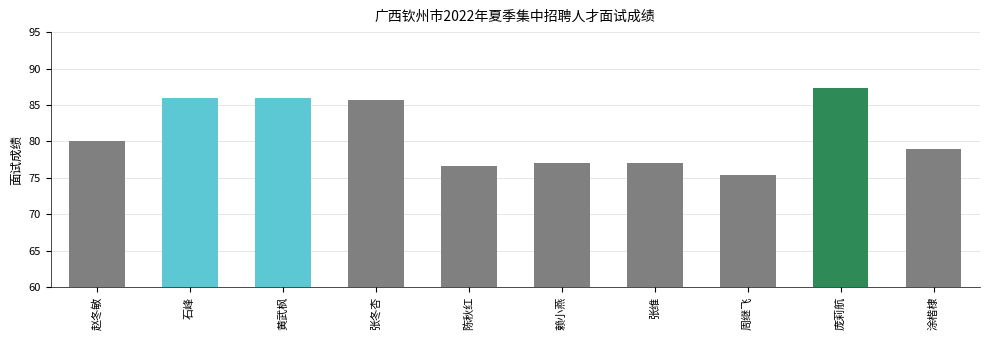

Between 赖小燕 and 周继飞, which is larger?

赖小燕